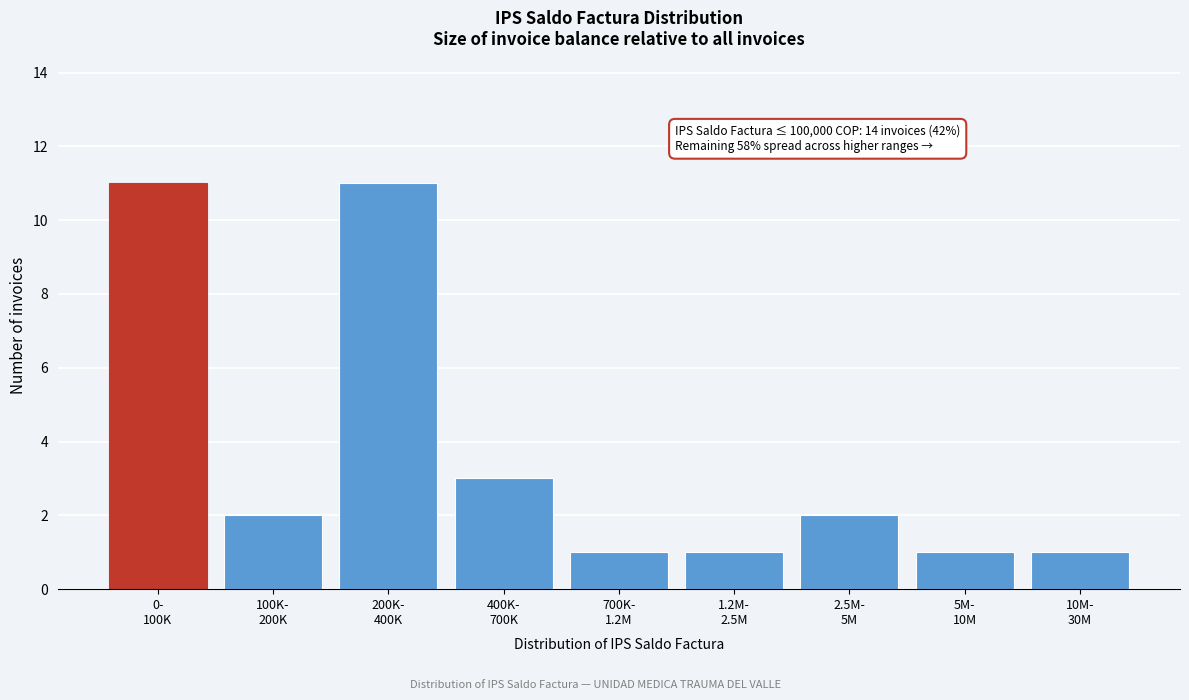

Reading right to left, extract all data points from this chart.

1	1	2	1	1	3	11	2	11